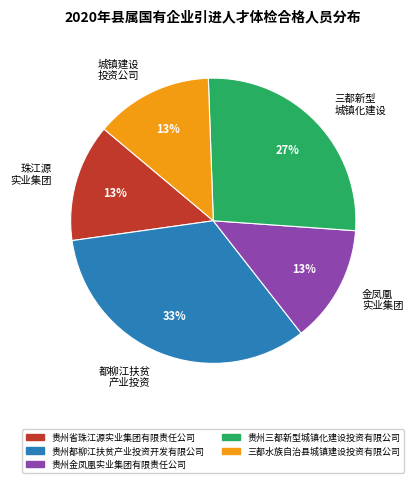

To the nearest percent, what is the difference between the largest and smallest slice percentages?

20%